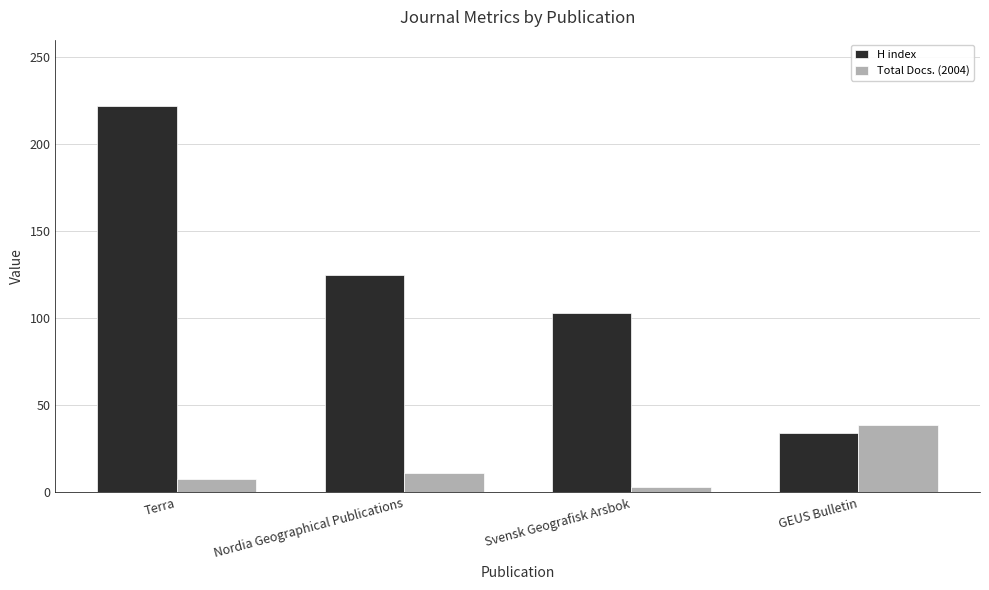

What is the value of the H index bar at the 3rd from the left?

103